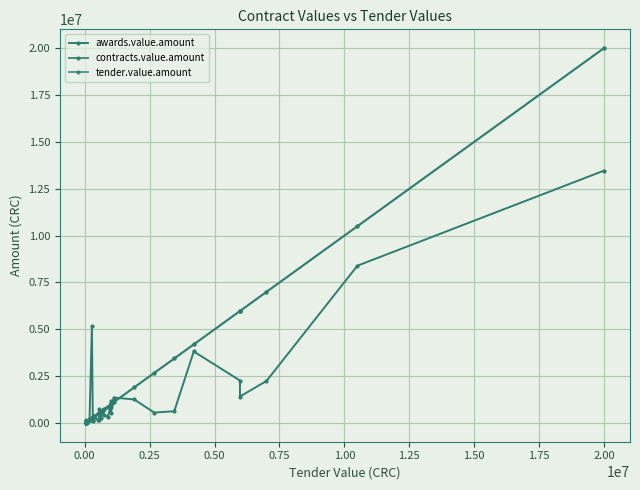

What is the sum of all contracts.value.amount values?

74546096.8